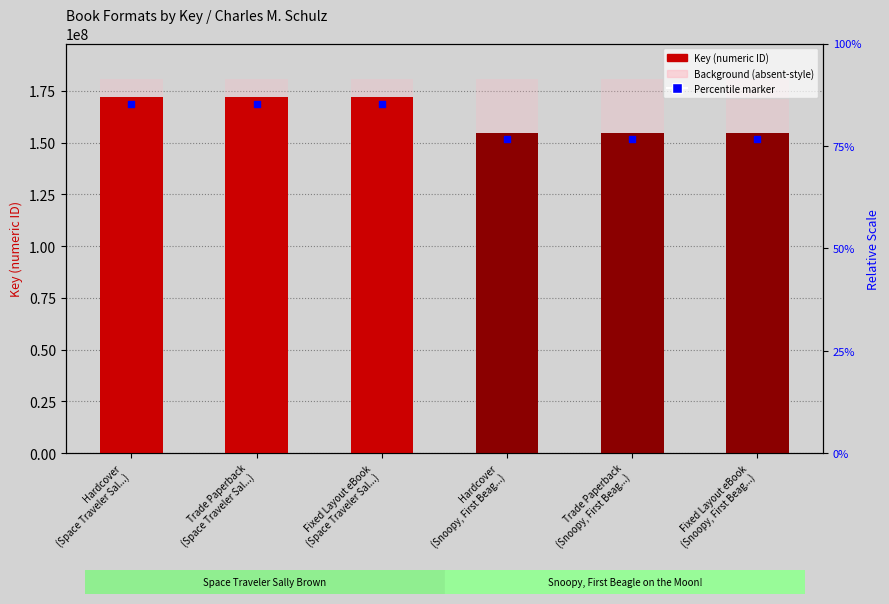

Approximately how many times larger is the value at Trade Paperback
(Space Traveler Sal...) compared to Hardcover
(Space Traveler Sal...)?

1.0